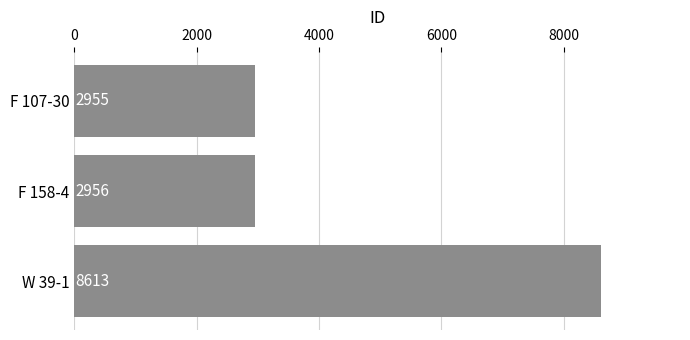

Reading bottom to top, extract all data points from this chart.

W 39-1=8613	F 158-4=2956	F 107-30=2955